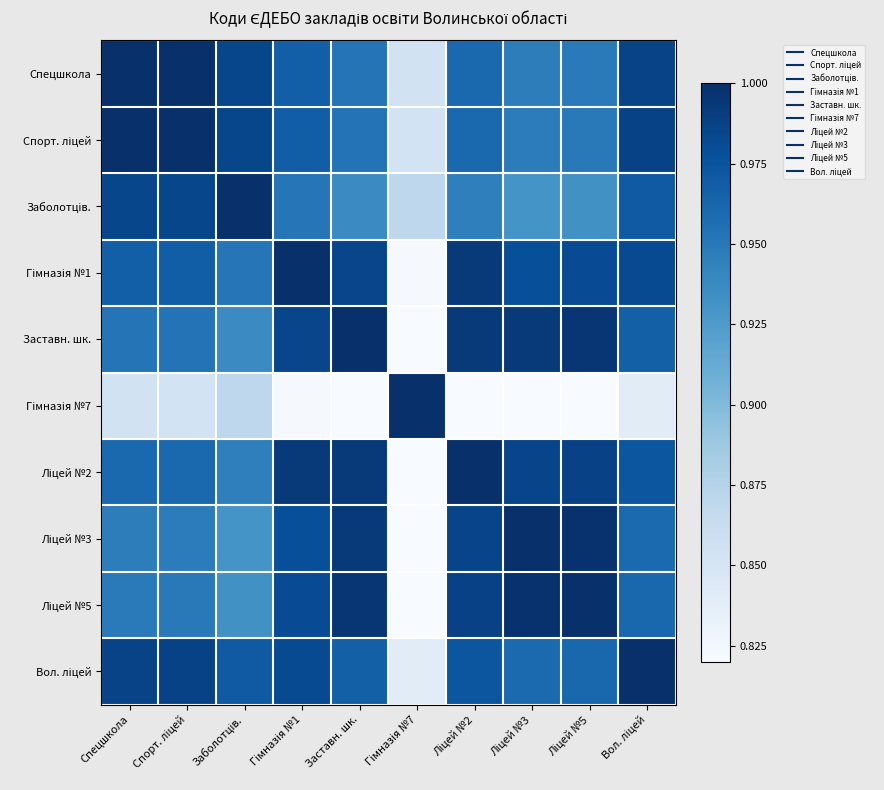

Count the number of data series in this chart.

10